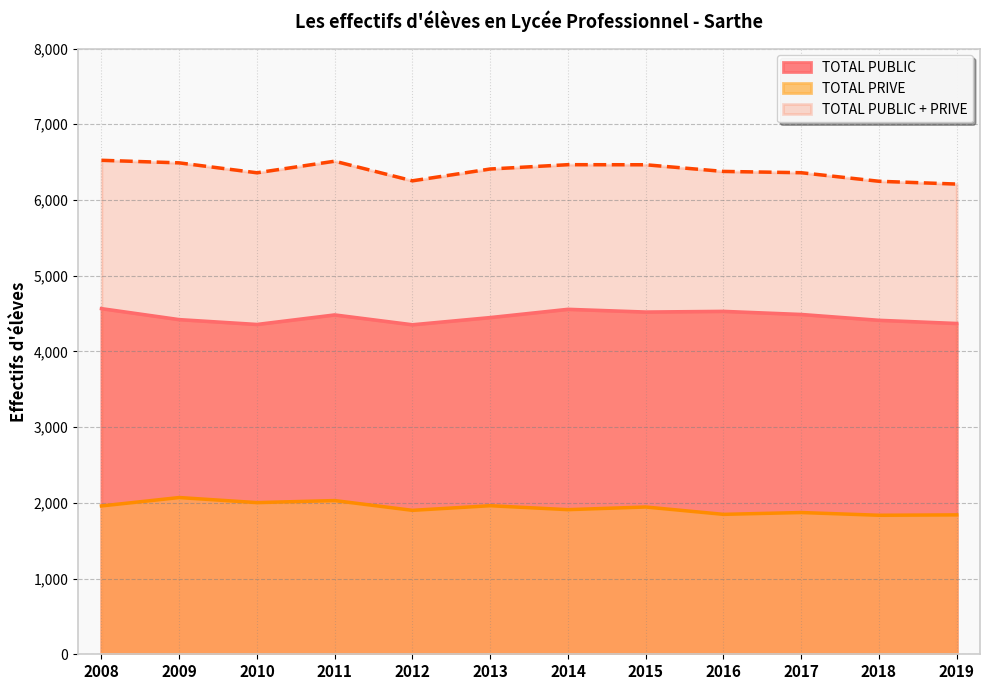

Where is TOTAL PRIVE nearest to the value 1953?

2008